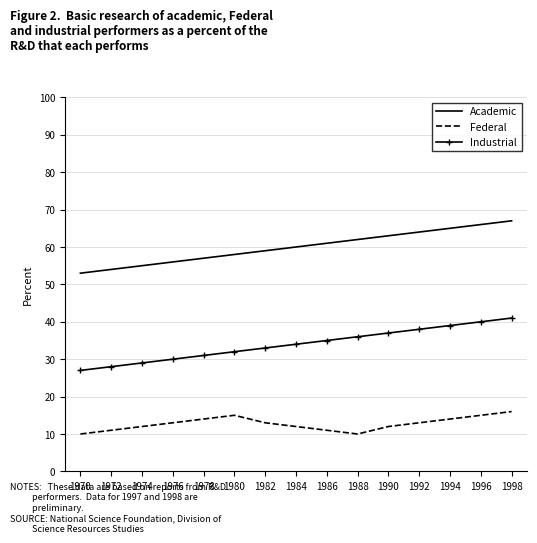

What is the approximate value of Federal at 1986?

11